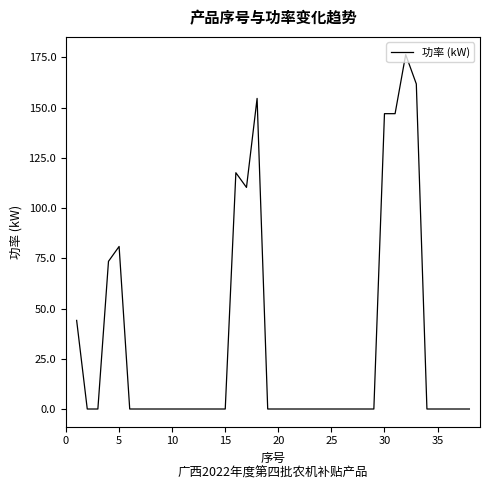

Reading left to right, what are all the values shown in this chart?

44.1	0.0	0.0	73.5	80.9	0.0	0.0	0.0	0.0	0.0	0.0	0.0	0.0	0.0	0.0	117.6	110.3	154.6	0.0	0.0	0.0	0.0	0.0	0.0	0.0	0.0	0.0	0.0	0.0	147.0	147.0	176.4	161.8	0.0	0.0	0.0	0.0	0.0